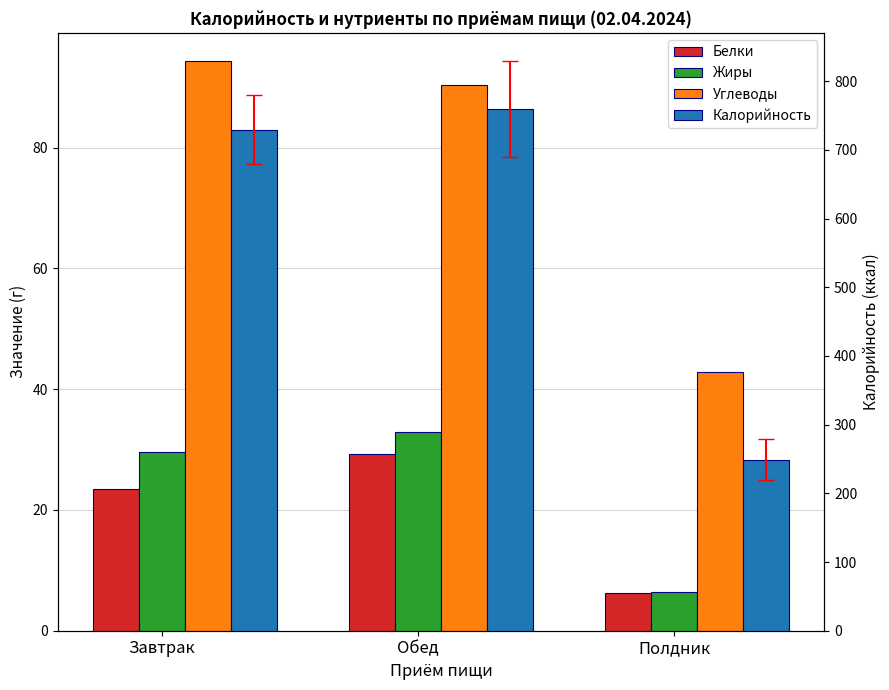

Rank the series at Завтрак from lowest to highest value.

Белки, Жиры, Углеводы, Калорийность